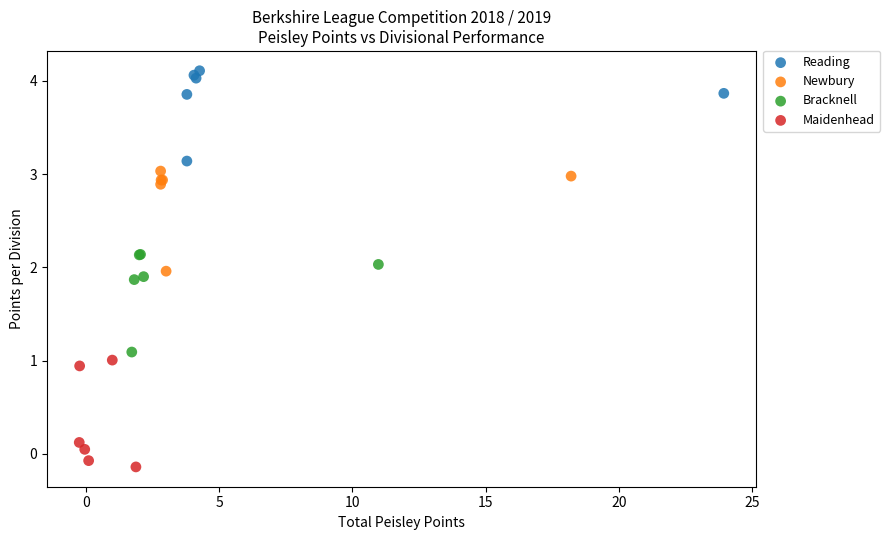

Which series reaches the minimum Y coordinate?

Maidenhead